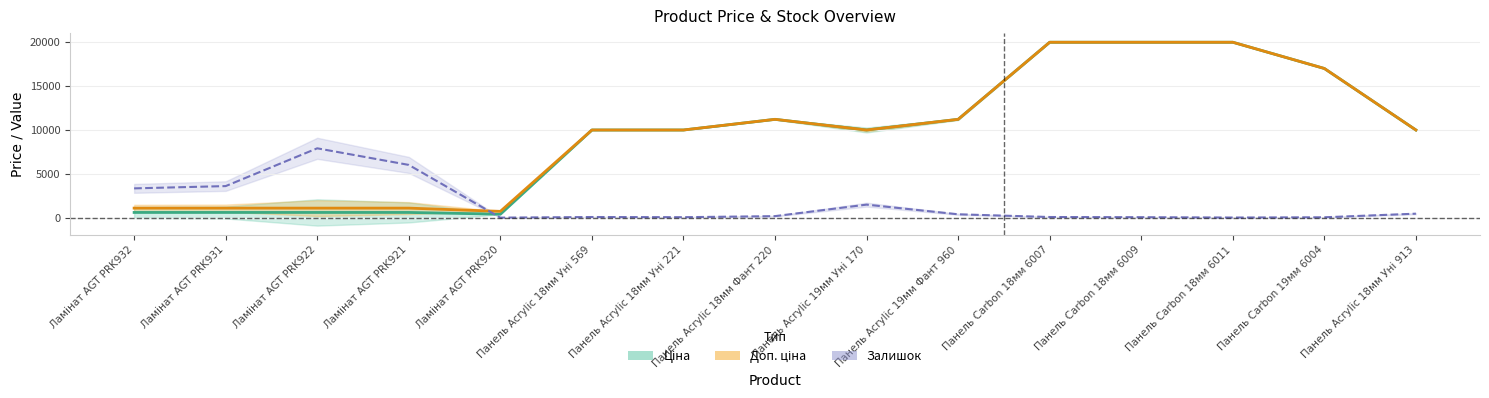

True or false: Ціна has more than 2 points higher than both neighbors.

False